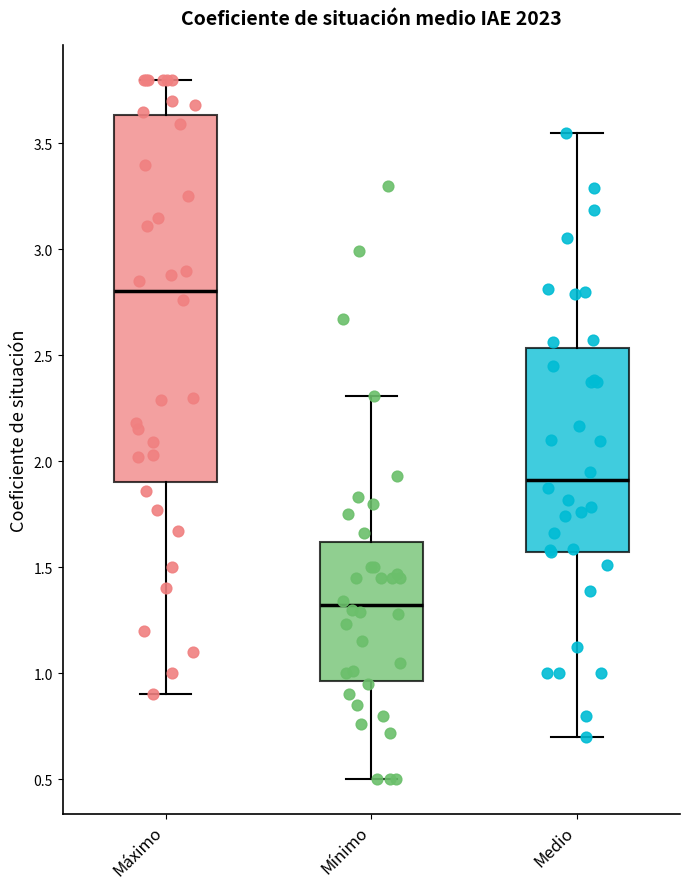

Reading left to right, read every box against the y-axis: the position of its median line, the range the box covers, and the ends of its whiskers. The values are not printed on the chart, so give them approximately, as read against the axis.

Máximo: median 2.80, box 1.90 to 3.65, whiskers 0.90 to 3.80
Mínimo: median 1.30, box 0.95 to 1.60, whiskers 0.50 to 2.30
Medio: median 1.90, box 1.55 to 2.55, whiskers 0.70 to 3.55